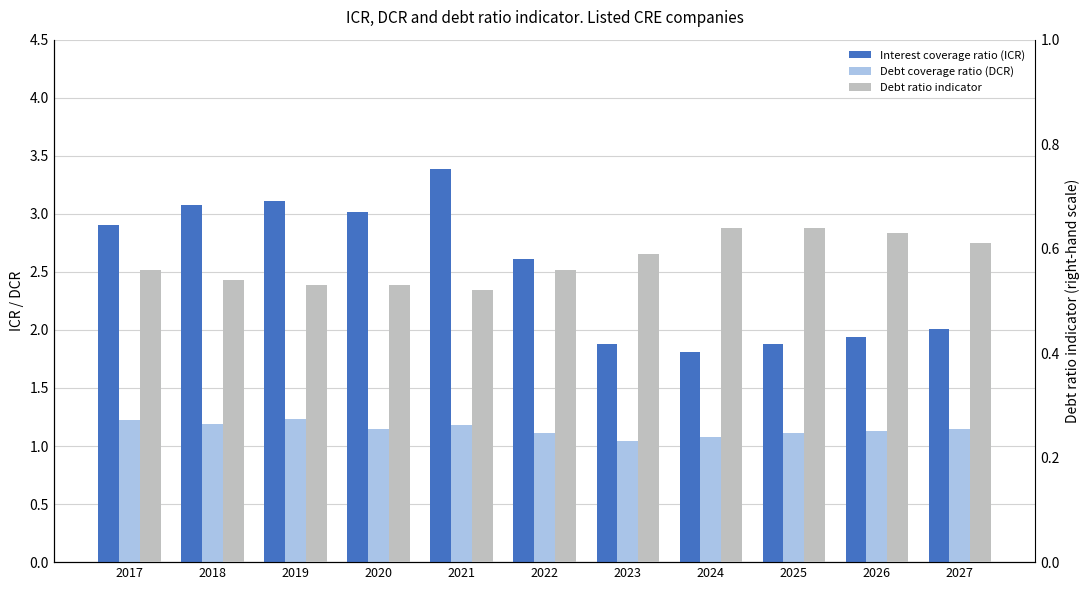

What is the value of the Debt coverage ratio (DCR) bar at the 9th from the left?

1.1